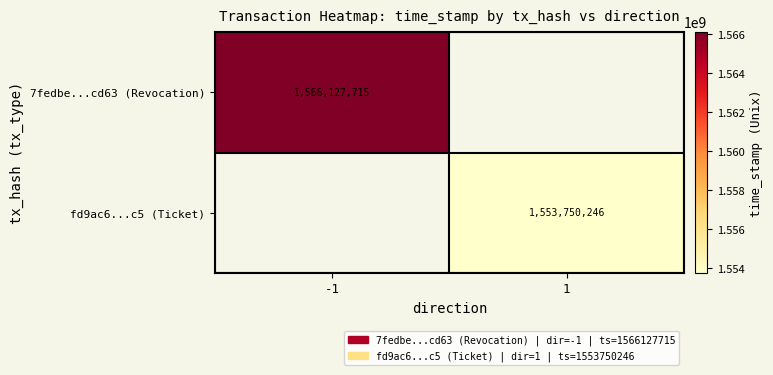

Count the number of categories in the chart.

2